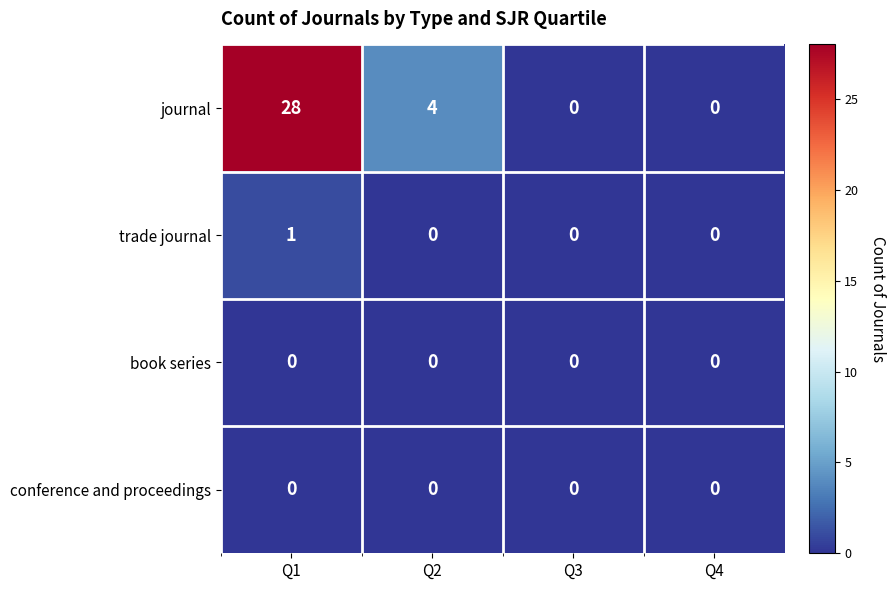

At which label is journal closest to 14?

Q2